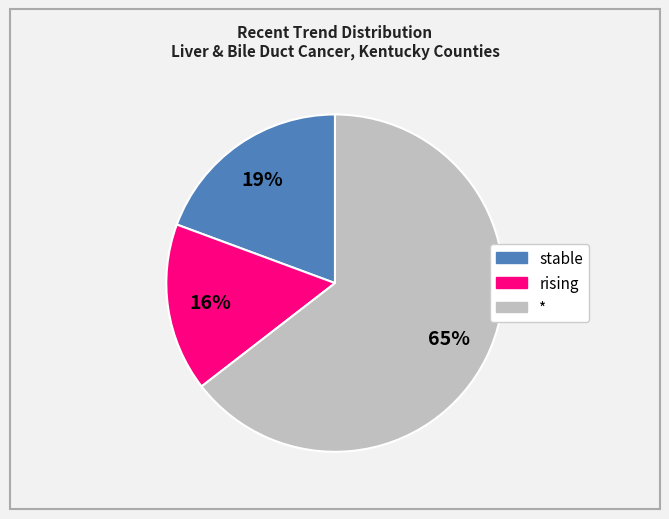

How many slices are in this pie chart?

3